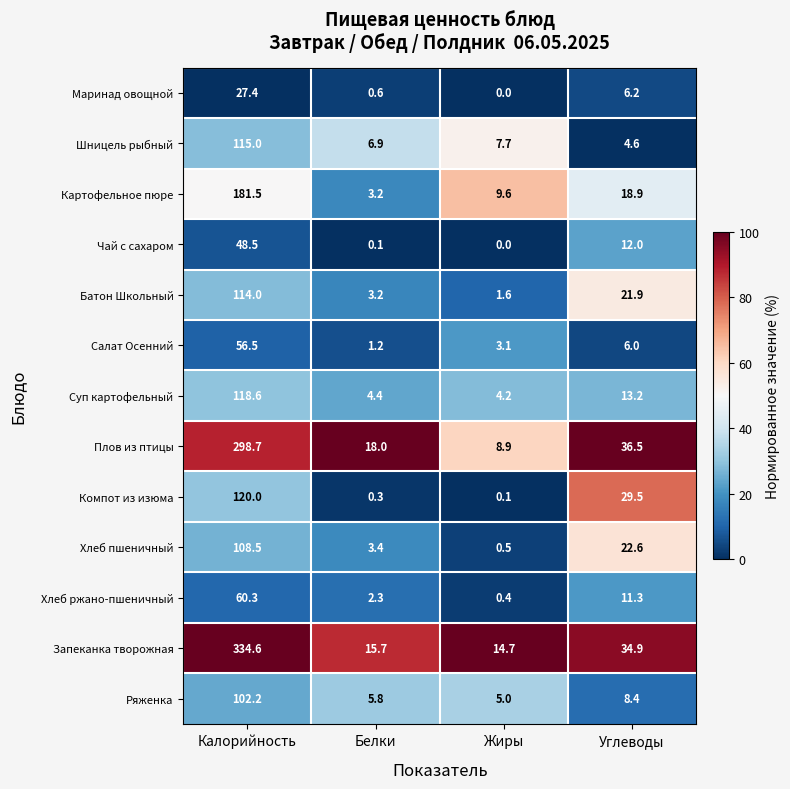

Which series has the largest total across all categories?

Запеканка творожная